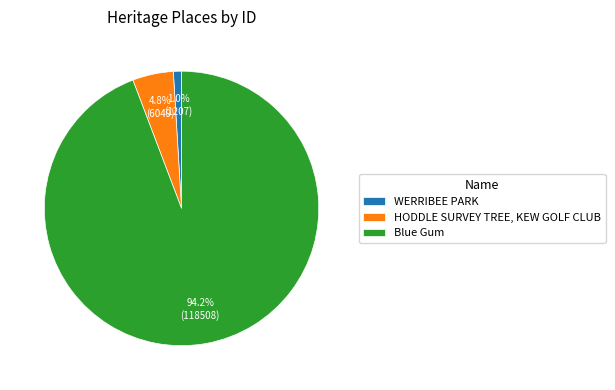

How many segments does this pie chart have?

3